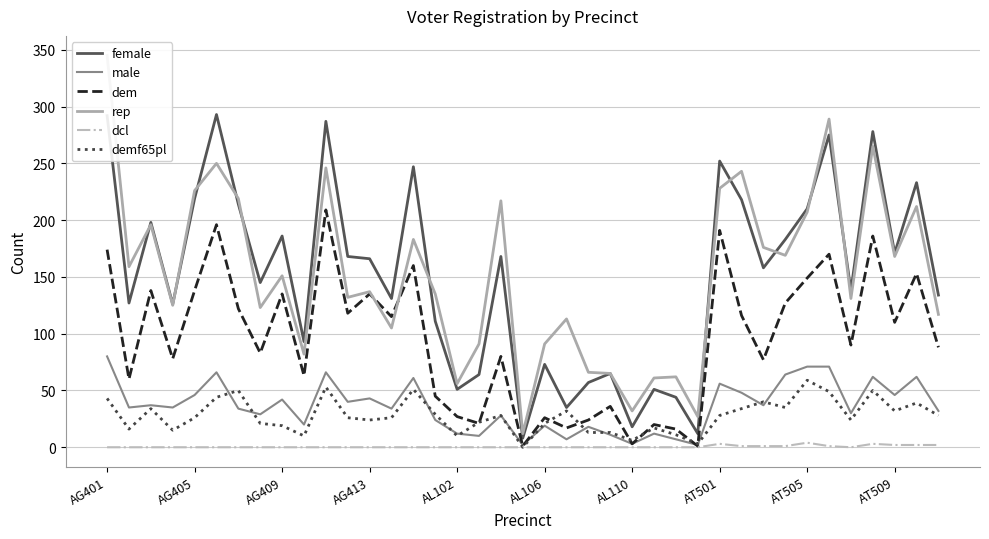

Which category has the highest value in the rep series?

AG401